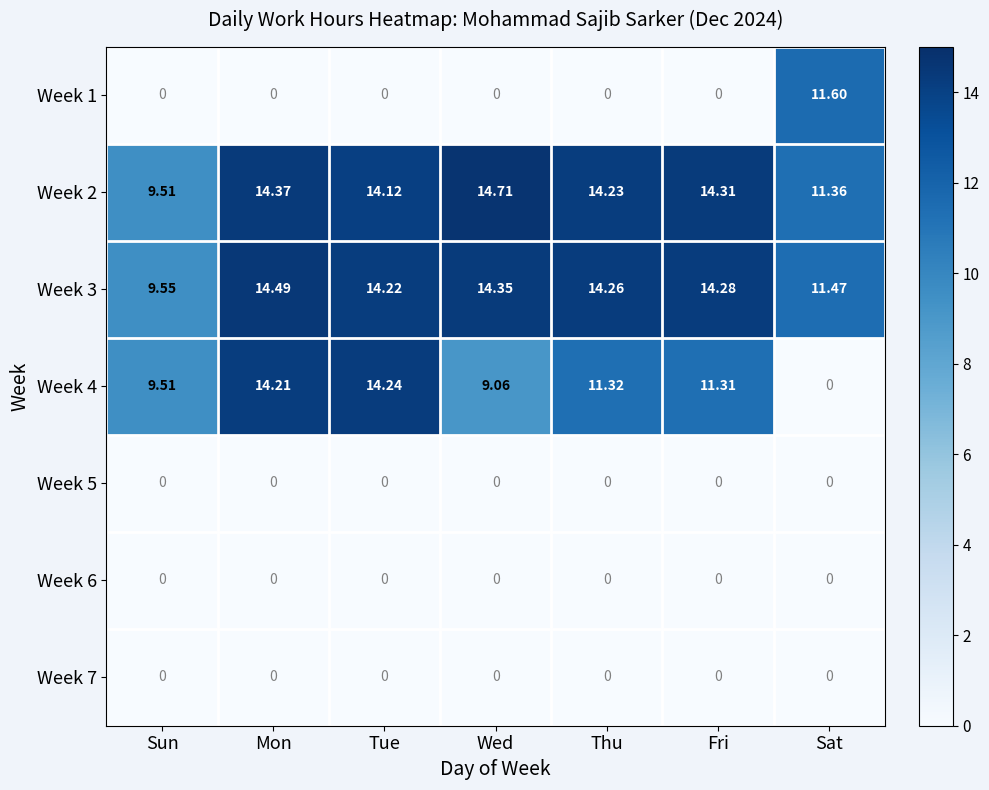

Where does the Week 2 series first go above 14?

Mon